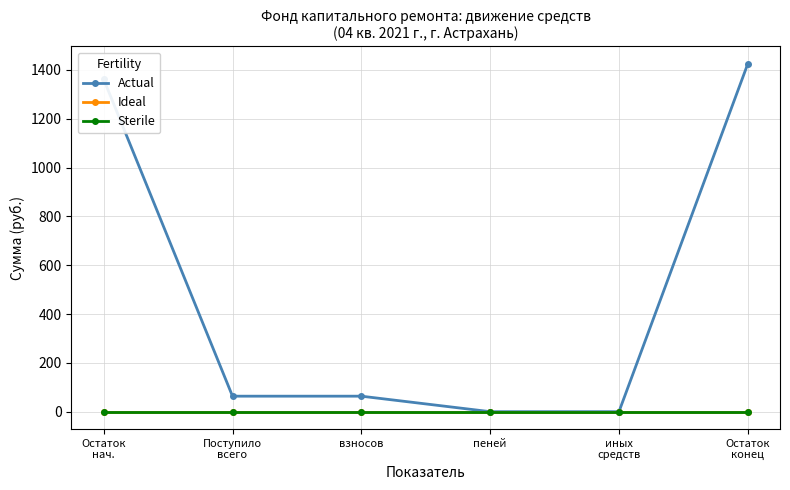

Is this an area chart (filled region under the line)?

No